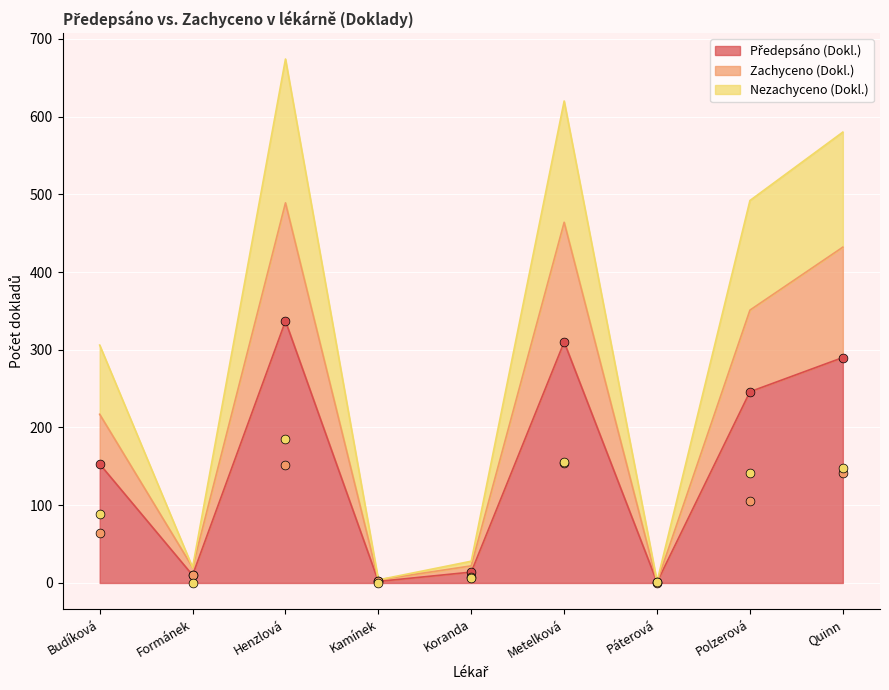

What is the total value across all series at Kamínek?

4